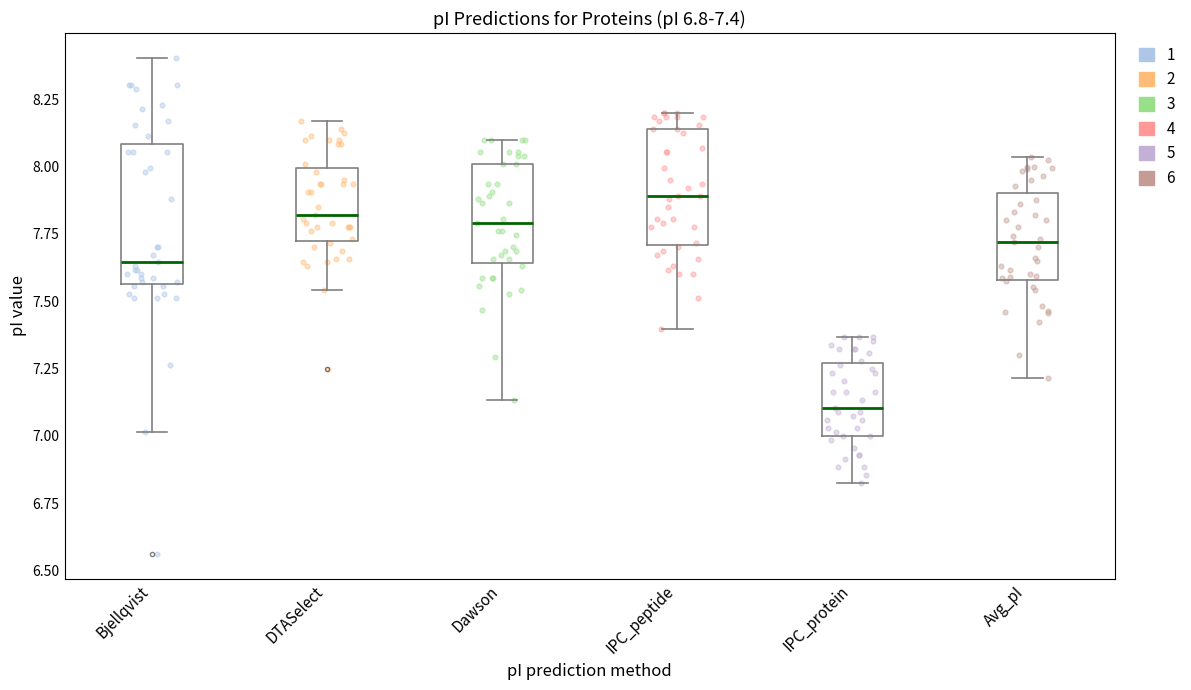

Which box is the tallest, from its lower edge to its upper edge?

Bjellqvist